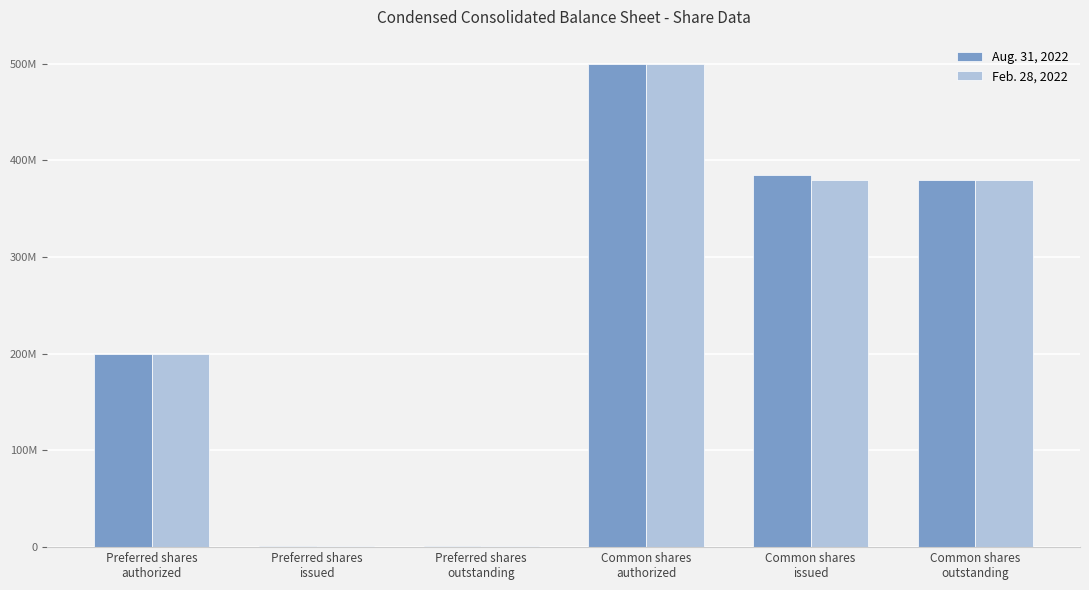

At which label does Feb. 28, 2022 reach its minimum?

Preferred shares
issued